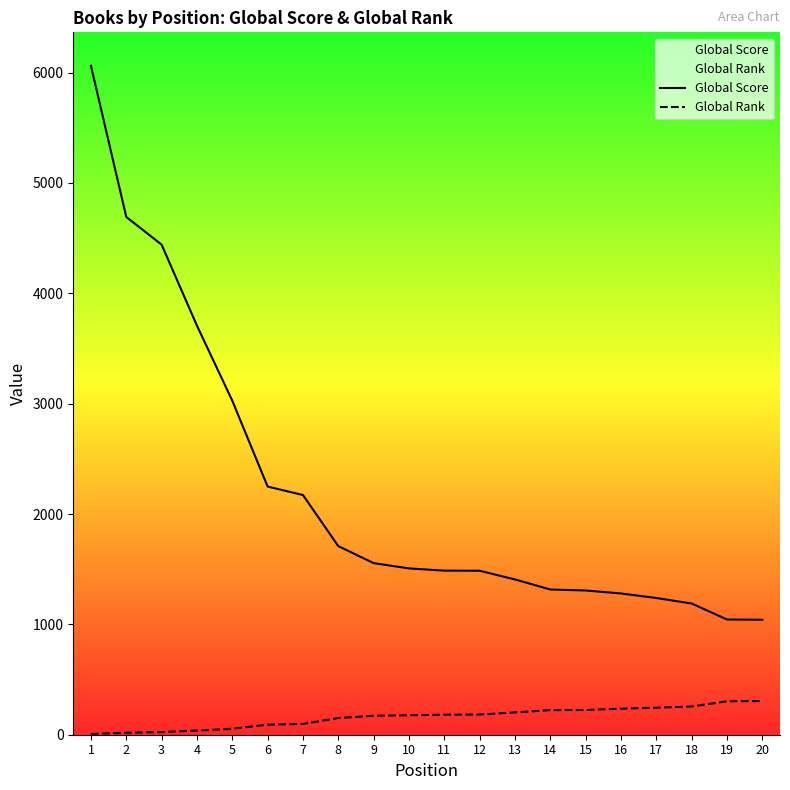

Reading left to right, extract all data points from this chart.

Global Score: 1=6062	2=4692	3=4441	4=3707	5=3027	6=2249	7=2172	8=1709	9=1555	10=1507	11=1487	12=1486	13=1407	14=1316	15=1307	16=1280	17=1239	18=1189	19=1044	20=1042
Global Rank: 1=7	2=18	3=24	4=38	5=54	6=91	7=98	8=151	9=172	10=176	11=182	12=183	13=202	14=223	15=224	16=236	17=245	18=256	19=303	20=305